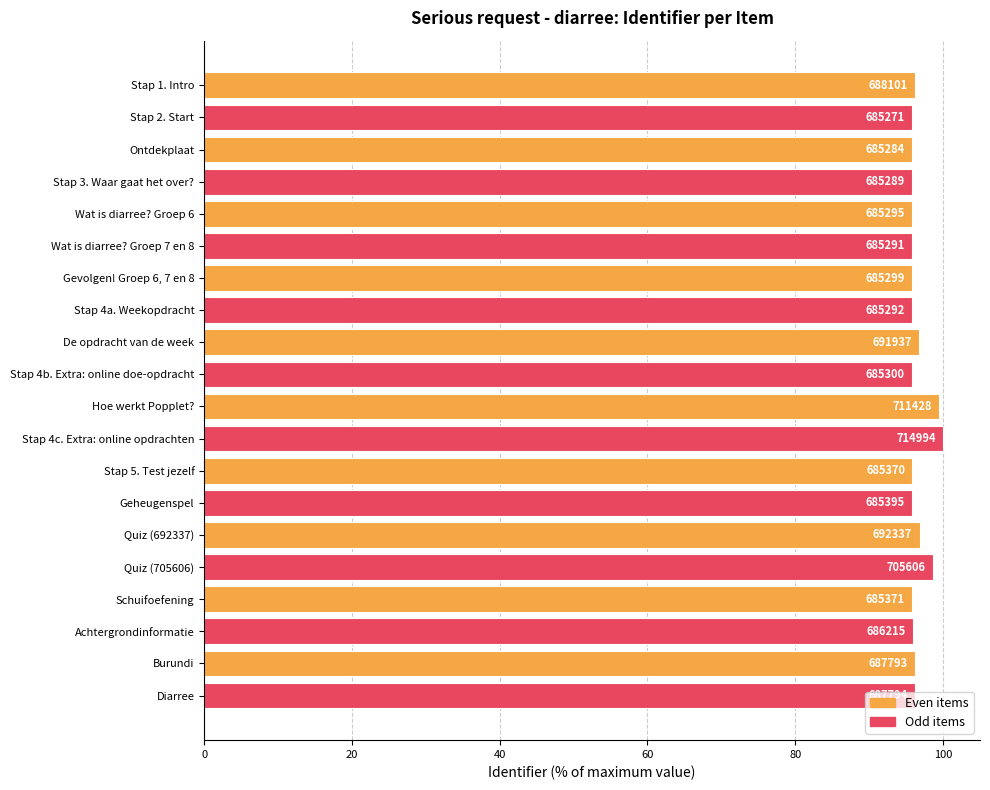

Does the chart contain any negative values?

No